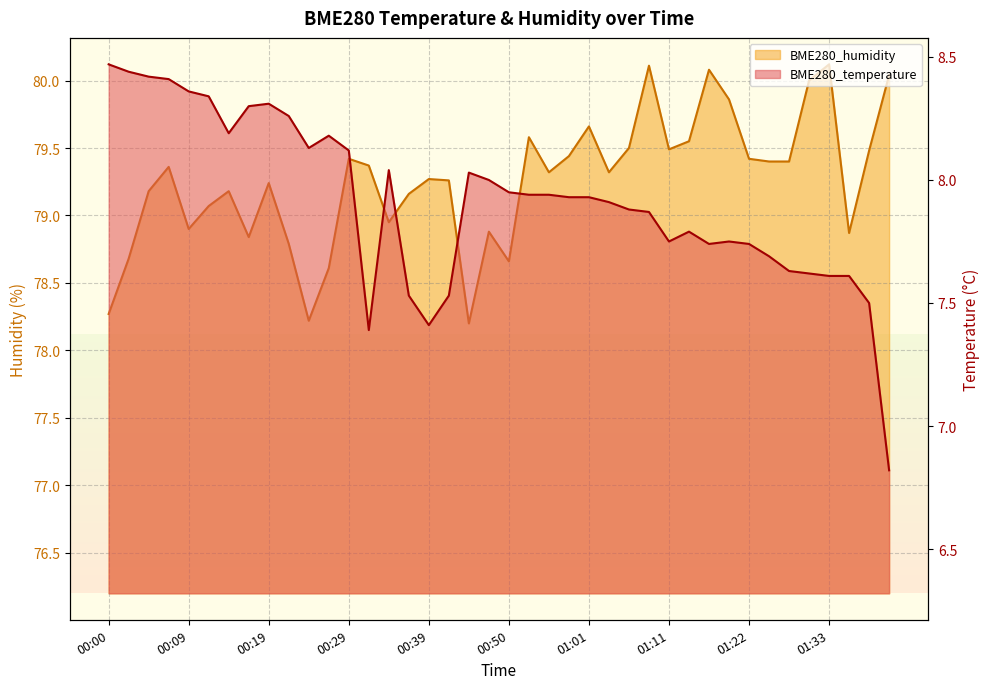

Which has a higher value, 01:22 or 01:41?

01:22